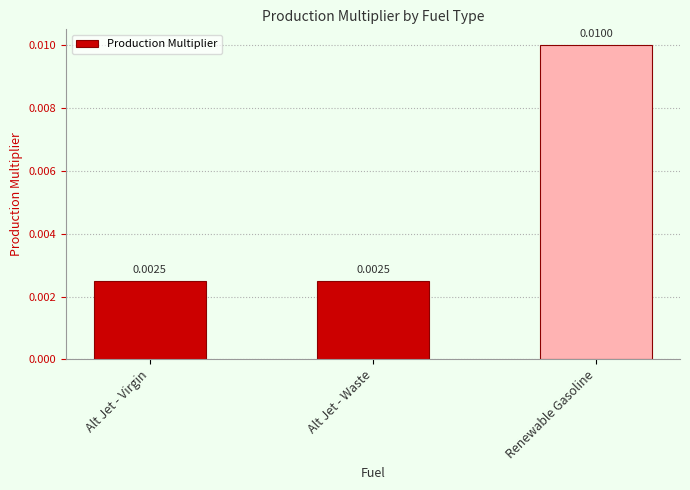

What position from the left is Renewable Gasoline?

3